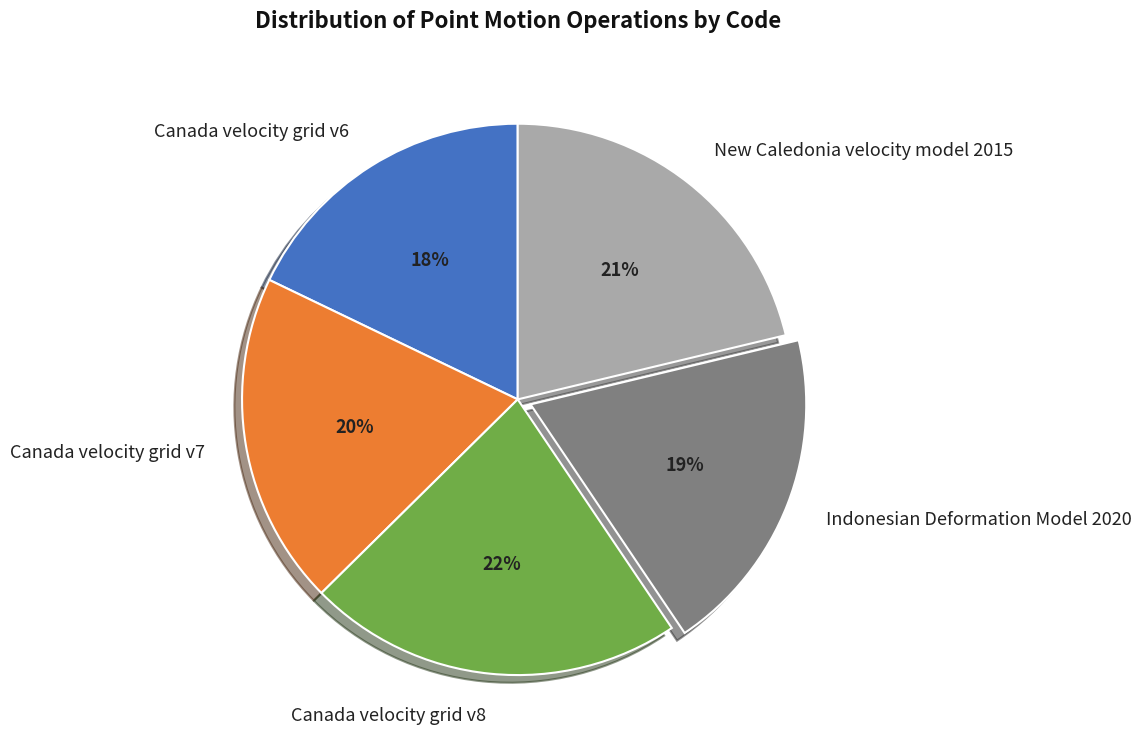

Count the number of slices in the pie.

5